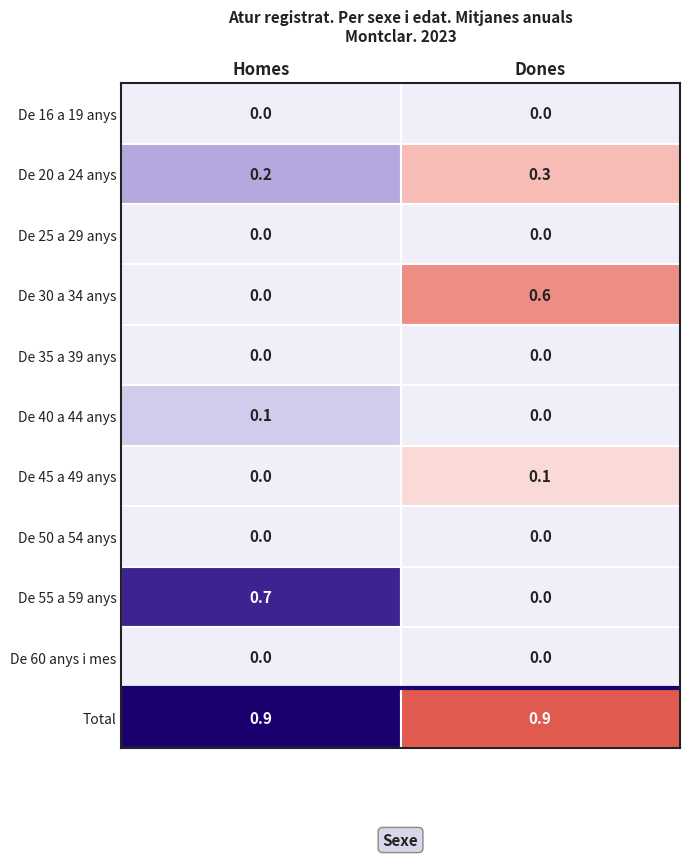

True or false: De 55 a 59 anys has a value of 0.0 at Dones.

True